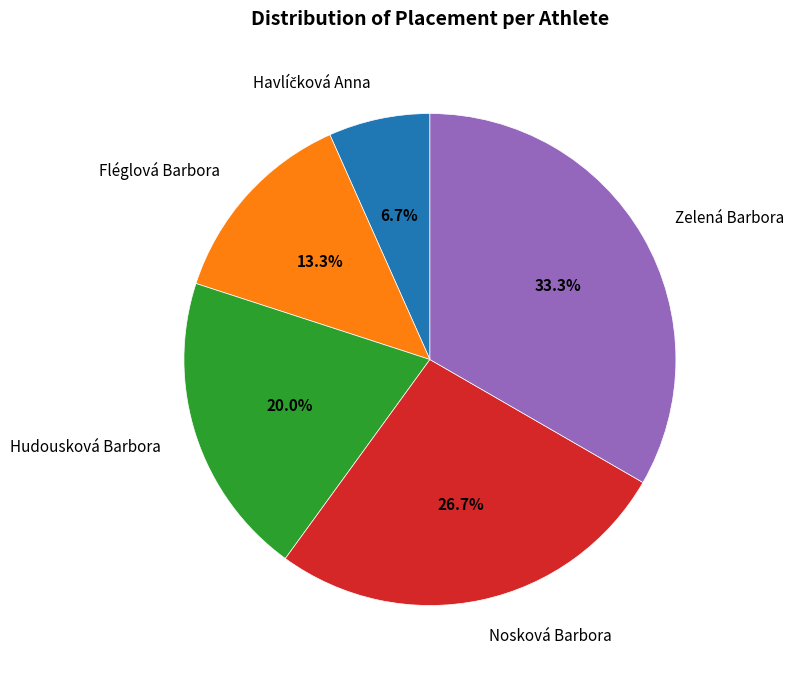

Is there a majority slice in this chart?

No